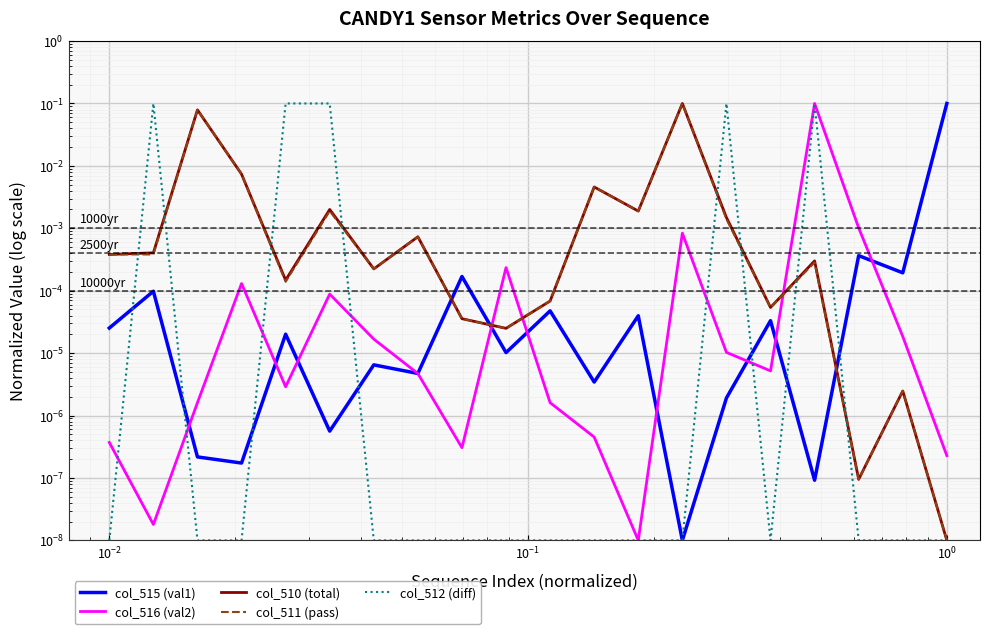

True or false: col_515 (val1) and col_512 (diff) intersect in this chart.

True